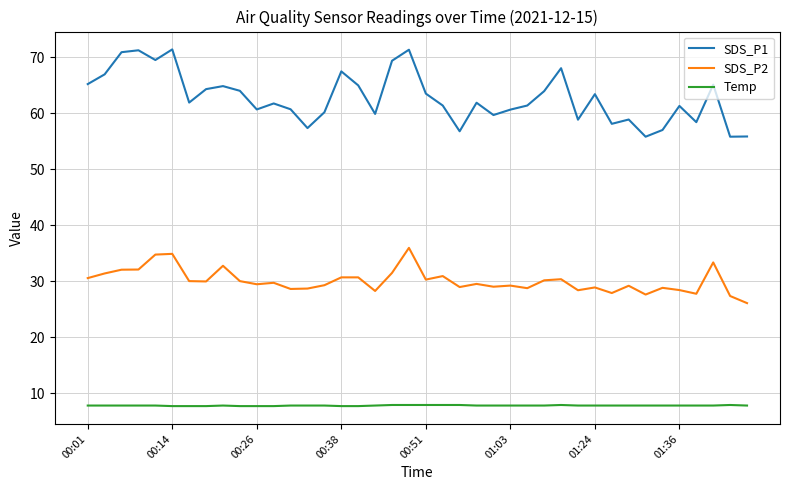

Which series has the largest total across all categories?

SDS_P1